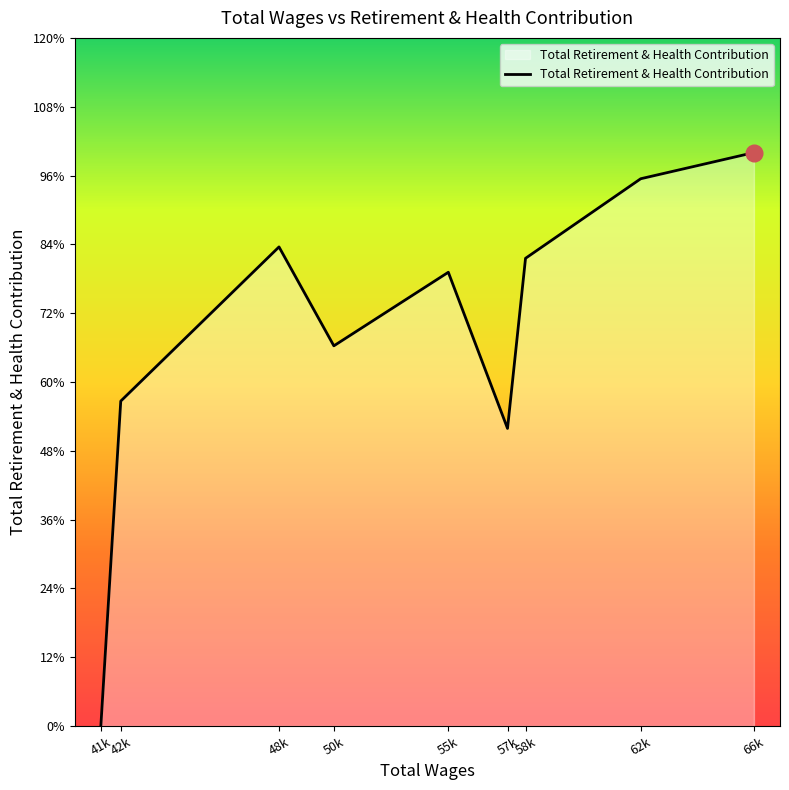

Is this an area chart (filled region under the line)?

Yes